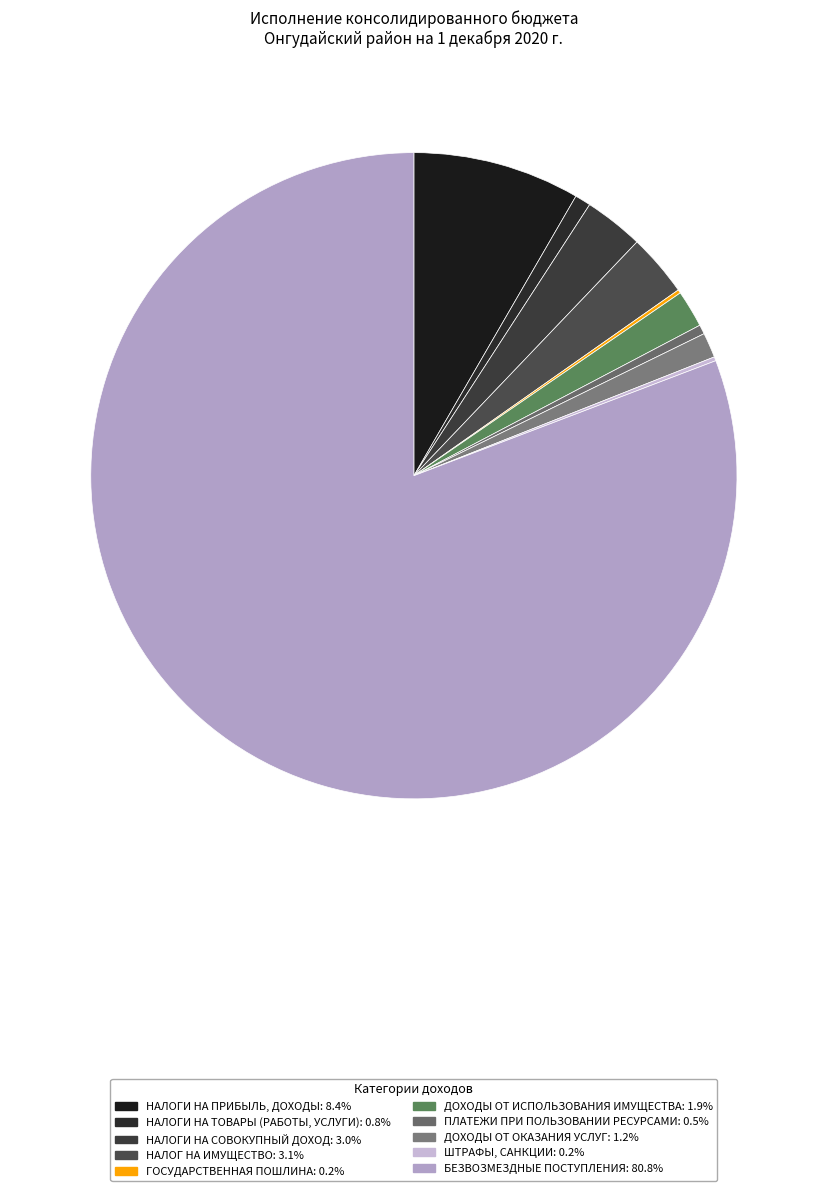

Which slice is the smallest?

ГОСУДАРСТВЕННАЯ ПОШЛИНА